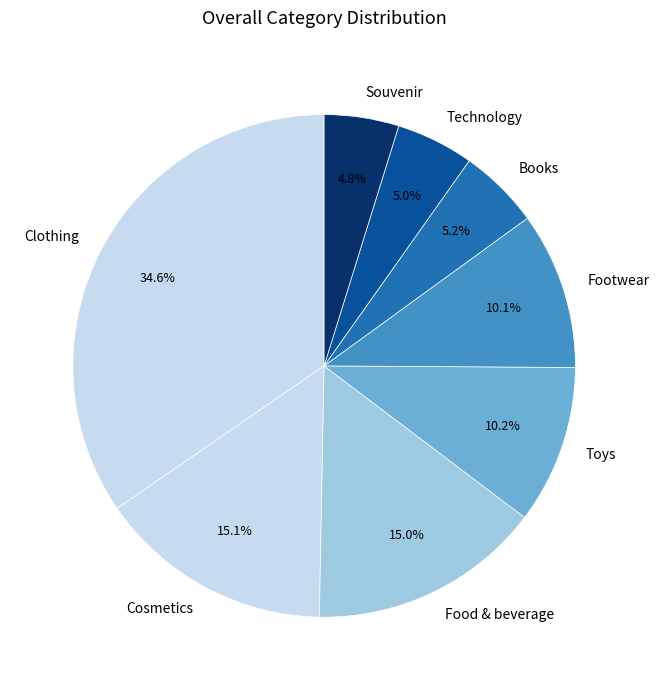

Does any single category account for the majority?

No